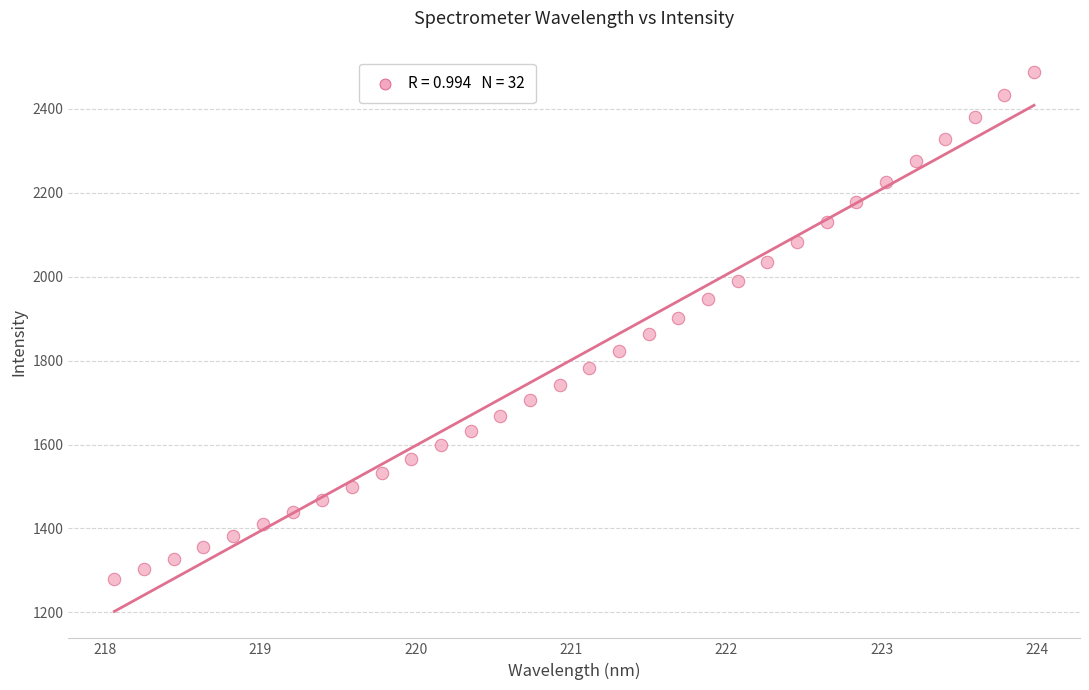

What is the range of Y values (max minus min)?

1208.3